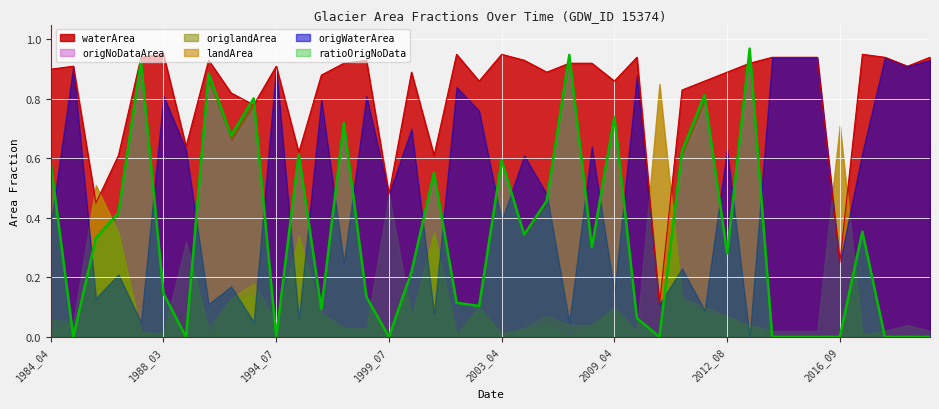

What is the maximum value for origNoDataArea?

0.9